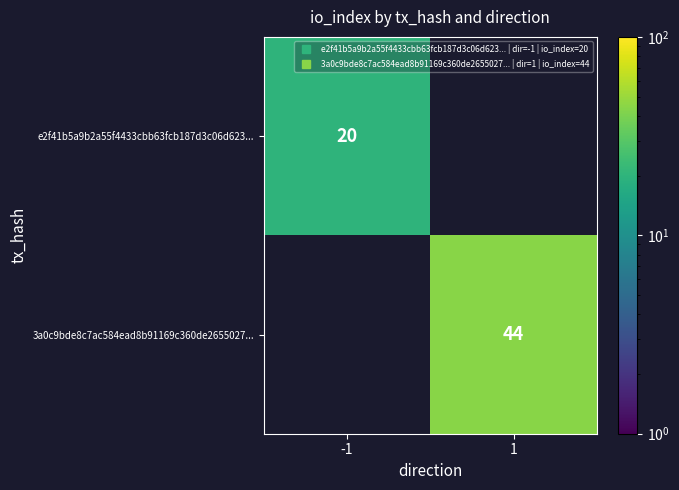

True or false: e2f41b5a9b2a55f4433cbb63fcb187d3c06d623... has a value of 0 at 1.

True